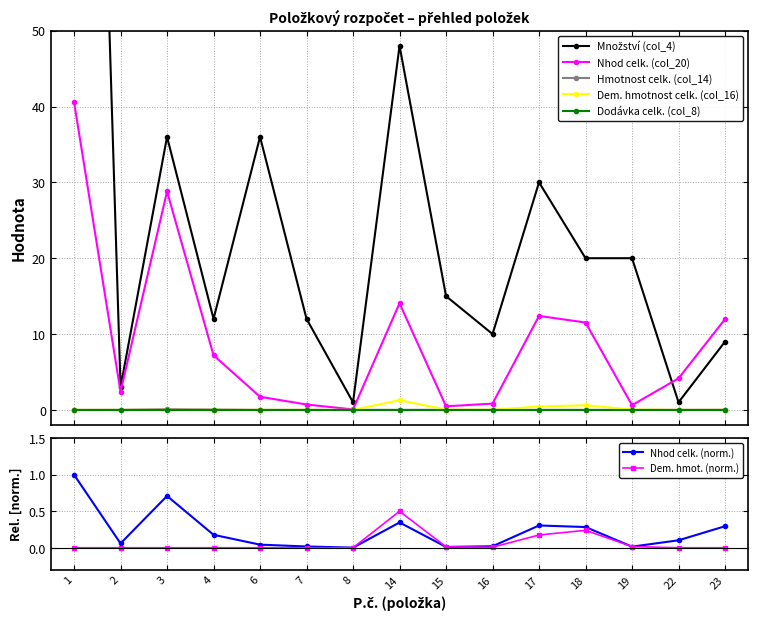

True or false: Hmotnost celk. (col_14) and Nhod celk. (col_20) cross at least once.

False